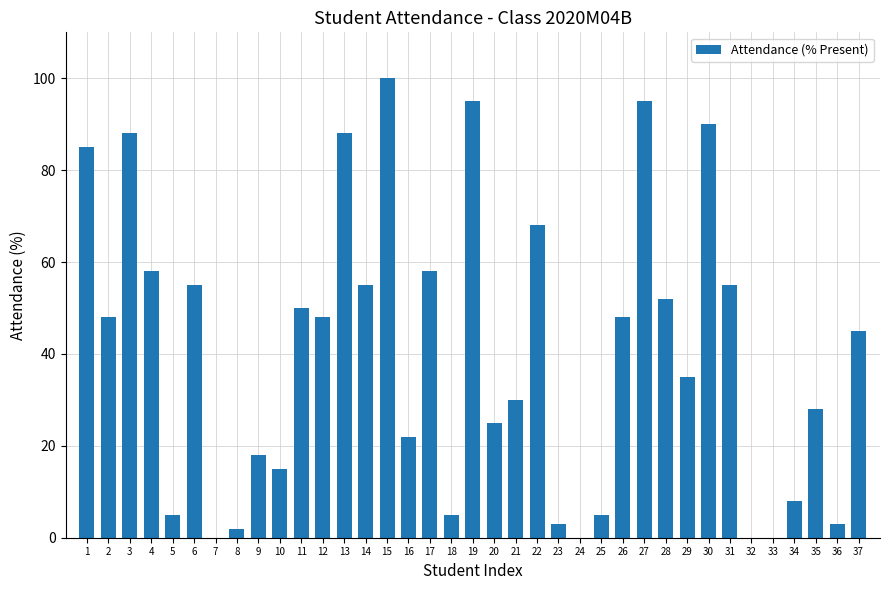

What is the change in value from 7 to 31?

+55